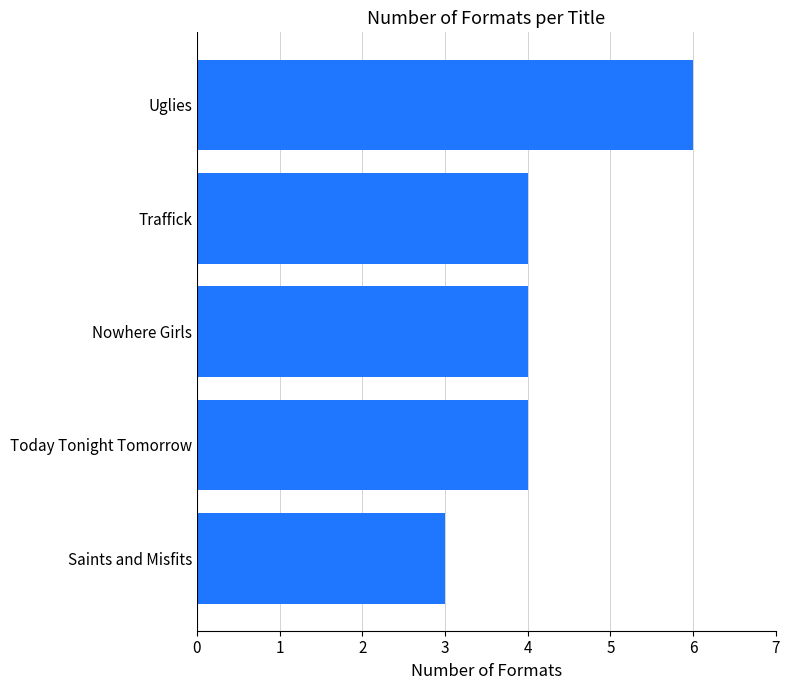

The value at Uglies is 9. True or false?

False